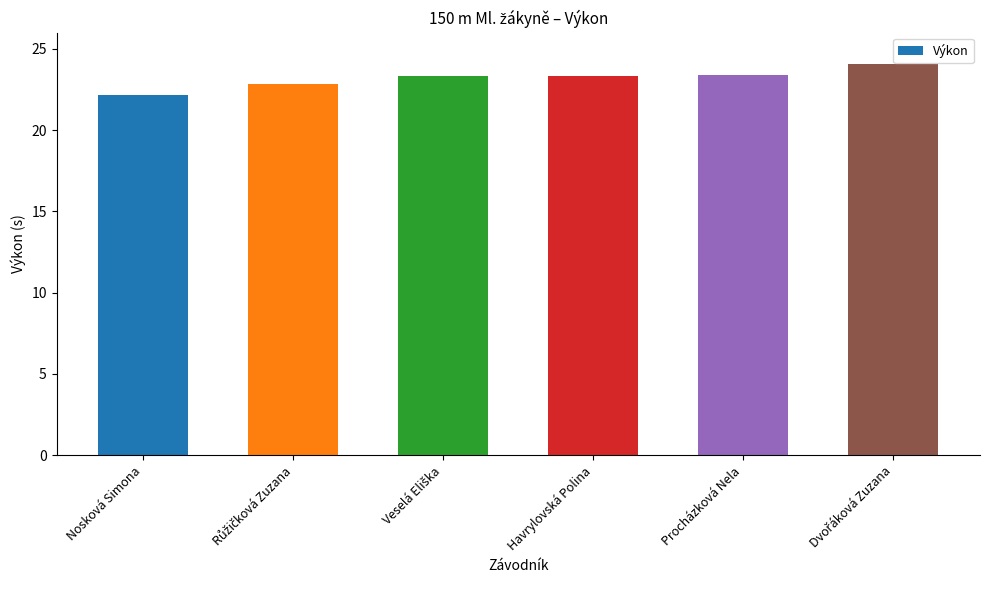

What is the label of the 3rd bar from the right?

Havrylovská Polina